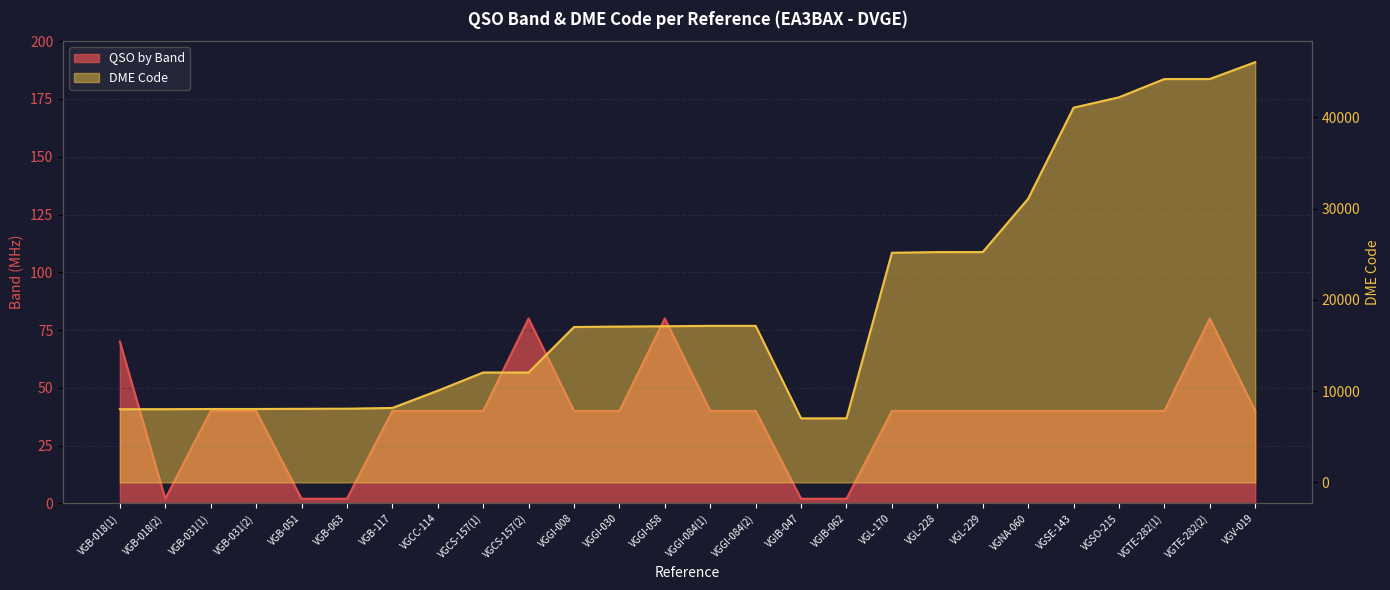

Reading left to right, transcribe all the data shown in this chart.

QSO by Band: VGB-018(1)=70	VGB-018(2)=2	VGB-031(1)=40	VGB-031(2)=40	VGB-051=2	VGB-063=2	VGB-117=40	VGCC-114=40	VGCS-157(1)=40	VGCS-157(2)=80	VGGI-008=40	VGGI-030=40	VGGI-058=80	VGGI-084(1)=40	VGGI-084(2)=40	VGIB-047=2	VGIB-062=2	VGL-170=40	VGL-228=40	VGL-229=40	VGNA-060=40	VGSE-143=40	VGSO-215=40	VGTE-282(1)=40	VGTE-282(2)=80	VGV-019=40
DME Code: VGB-018(1)=8020	VGB-018(2)=8020	VGB-031(1)=8040	VGB-031(2)=8040	VGB-051=8059	VGB-063=8072	VGB-117=8155	VGCC-114=10041	VGCS-157(1)=12040	VGCS-157(2)=12040	VGGI-008=17023	VGGI-030=17071	VGGI-058=17109	VGGI-084(1)=17148	VGGI-084(2)=17148	VGIB-047=7014	VGIB-062=7018	VGL-170=25156	VGL-228=25230	VGL-229=25232	VGNA-060=31076	VGSE-143=41052	VGSO-215=42190	VGTE-282(1)=44192	VGTE-282(2)=44192	VGV-019=46036